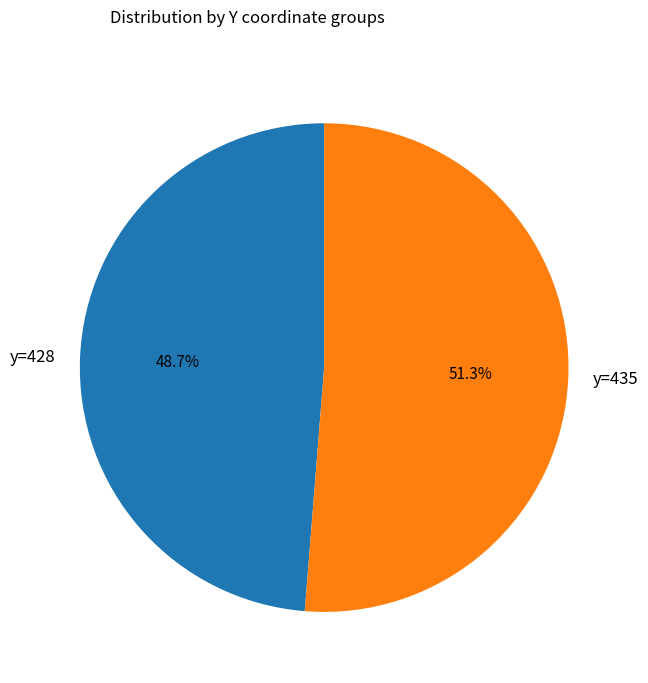

Is there any slice that represents more than half of the pie?

Yes